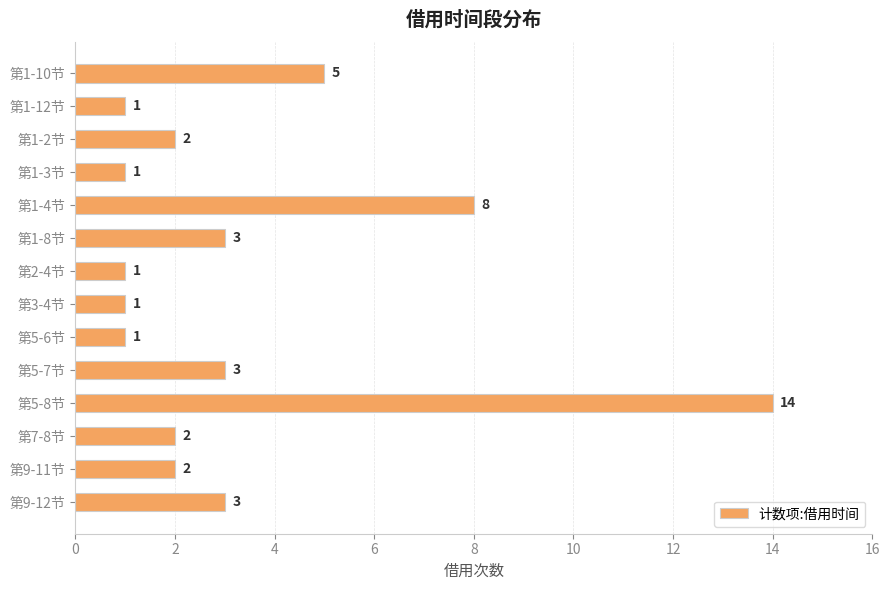

What position from the top is 第9-12节?

14